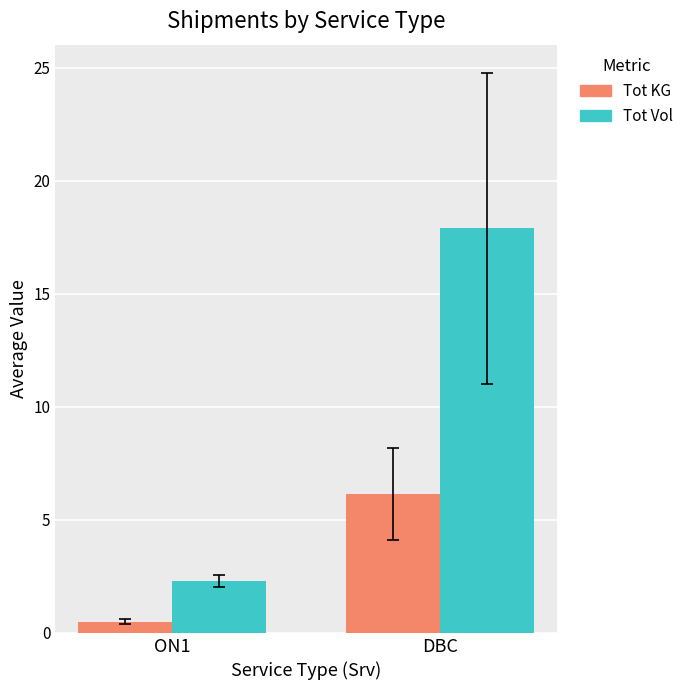

What is the label of the 2nd bar from the left?

DBC